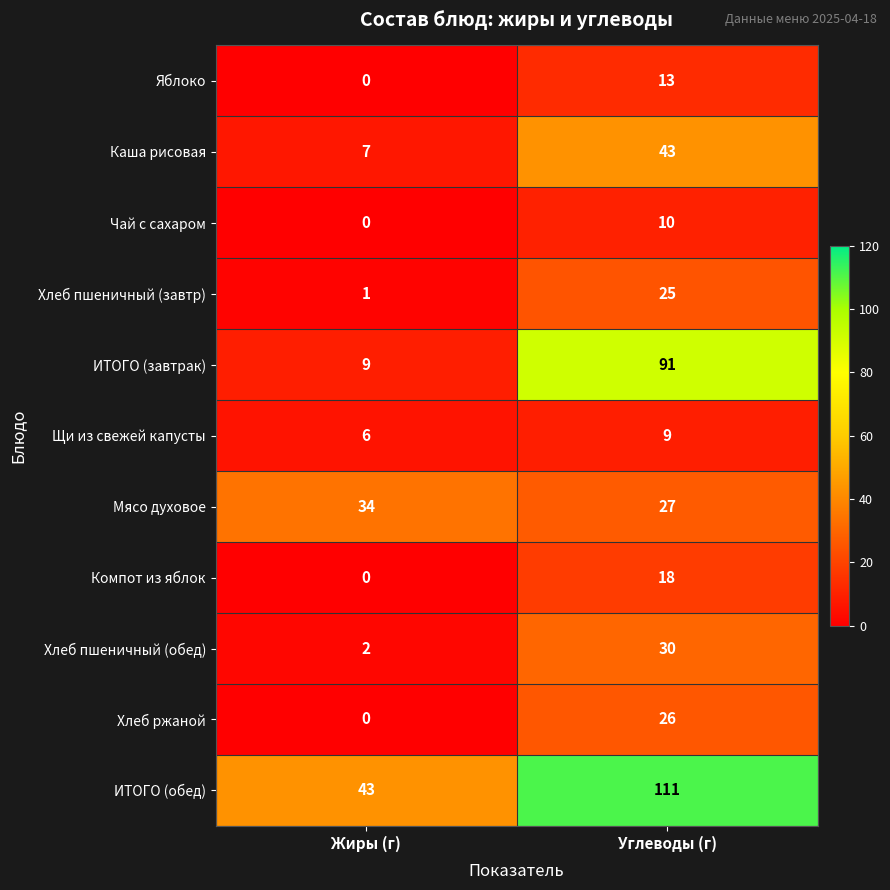

The Хлеб пшеничный (завтр) series shows 1 at Жиры (г). True or false?

True